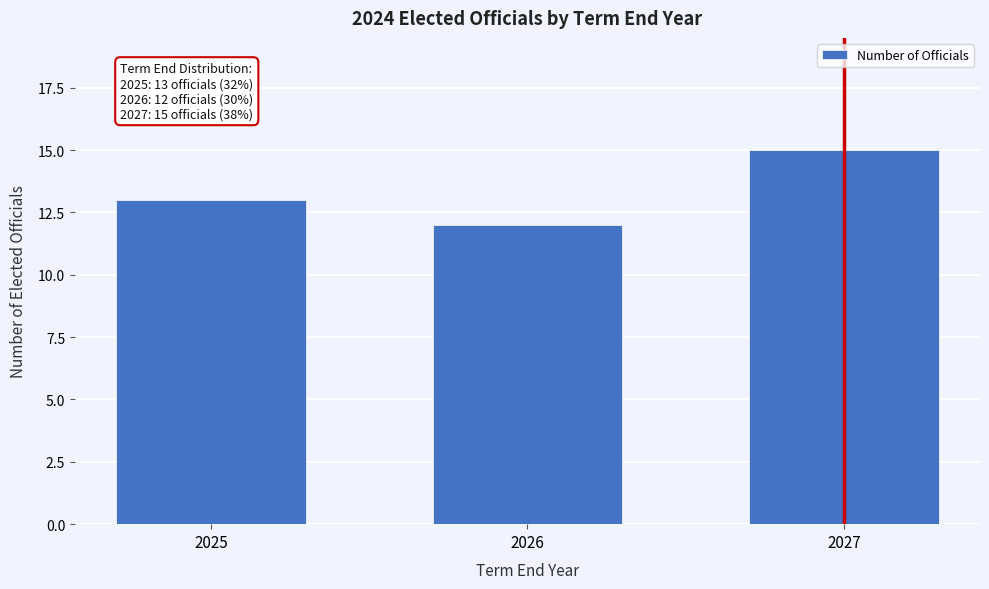

Reading left to right, list all the values displayed in this chart.

13	12	15